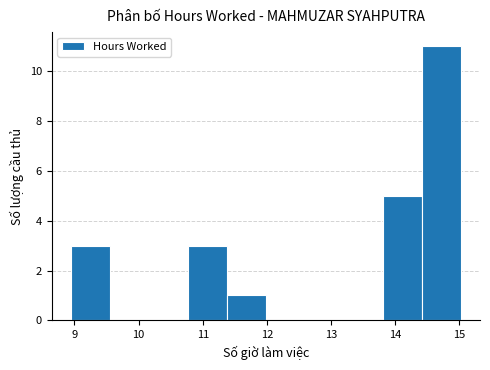

Reading left to right, transcribe this chart: for each bar, give the range it covers on the x-axis and its height. Neither the bar edges nor the heights are printed on the chart, so give them approximately, as read against the axes.

9.0 to 9.6: 3
9.6 to 10.2: 0
10.2 to 10.8: 0
10.8 to 11.4: 3
11.4 to 12.0: 1
12.0 to 12.6: 0
12.6 to 13.2: 0
13.2 to 13.8: 0
13.8 to 14.4: 5
14.4 to 15.0: 11